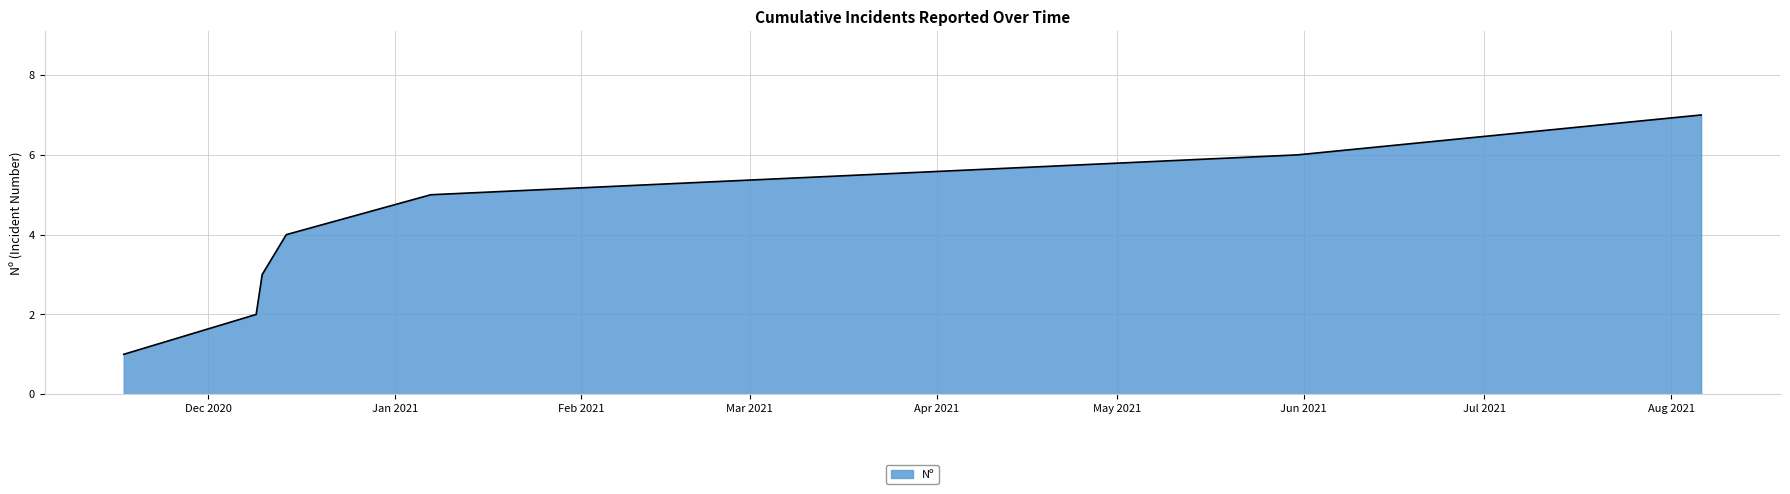

What is the average value?

4